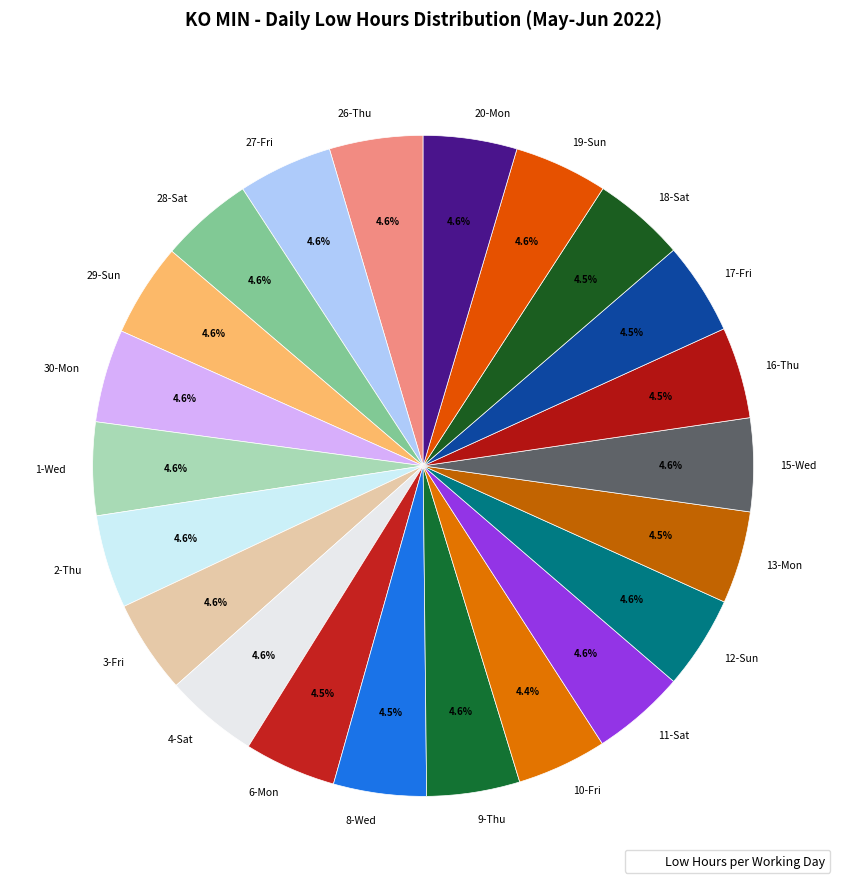

How many segments does this pie chart have?

22